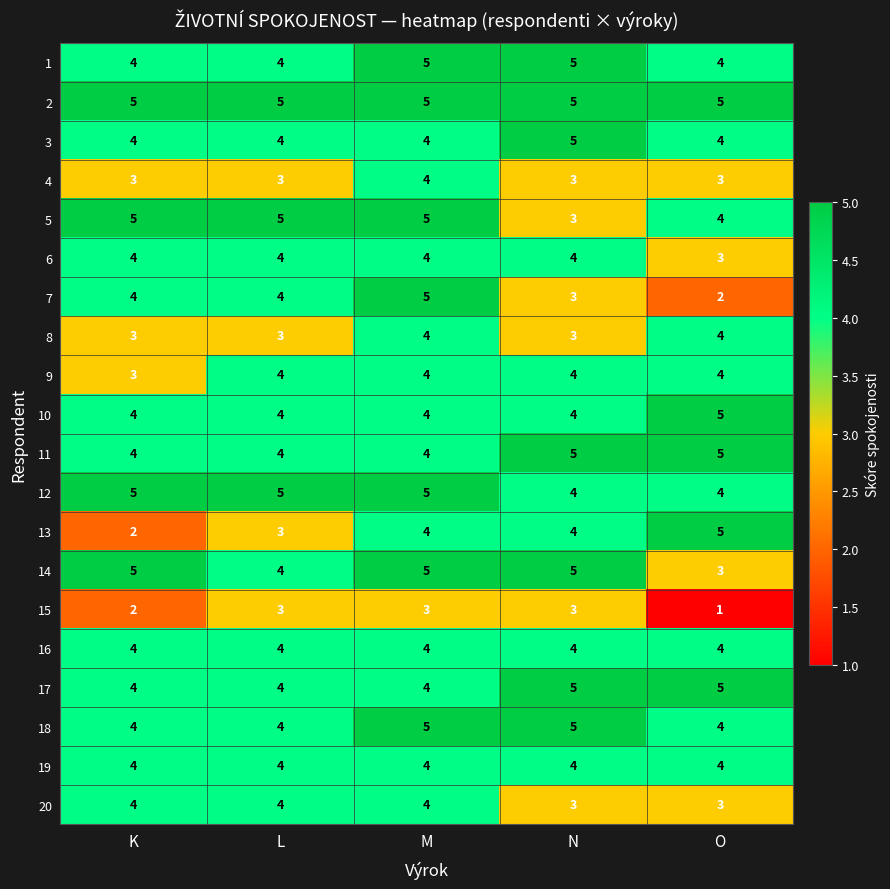

What is the difference between the highest and lowest values at O?

4